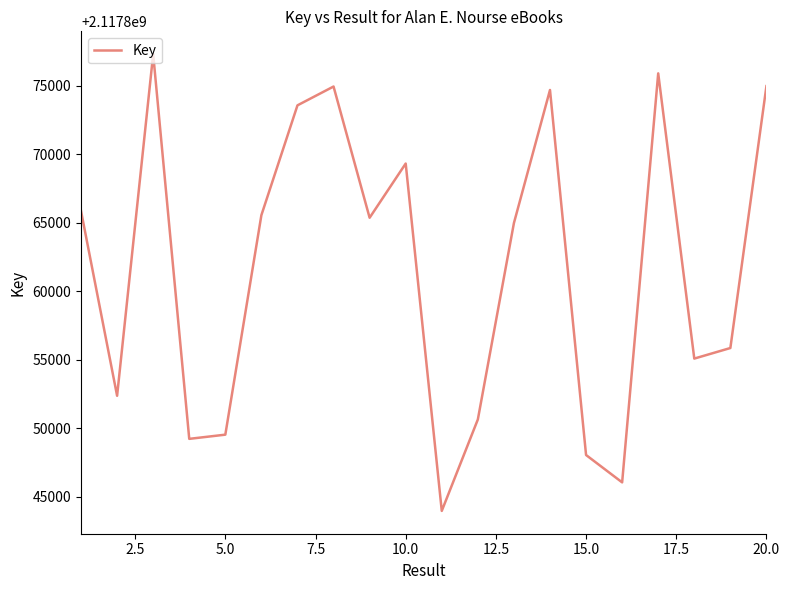

What is the minimum value shown in the chart?

2117843950